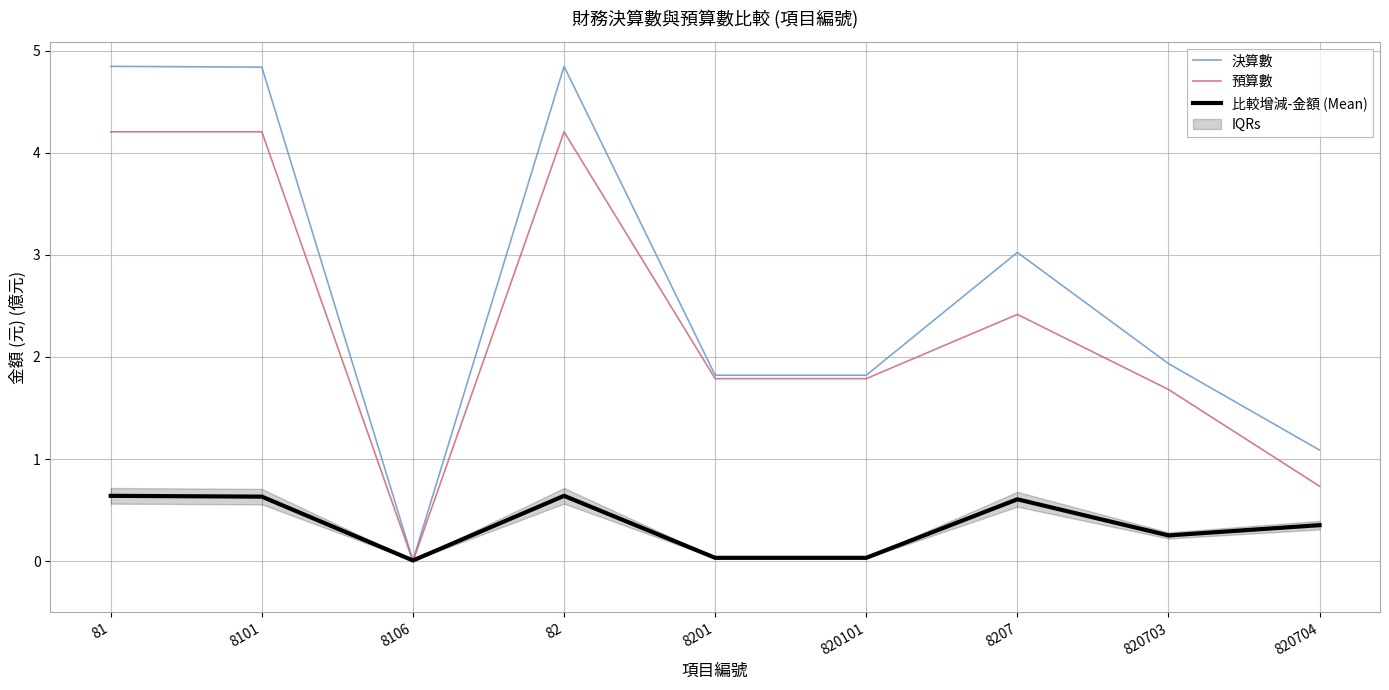

Is it true that 決算數 equals 0.4 at 8201?

False